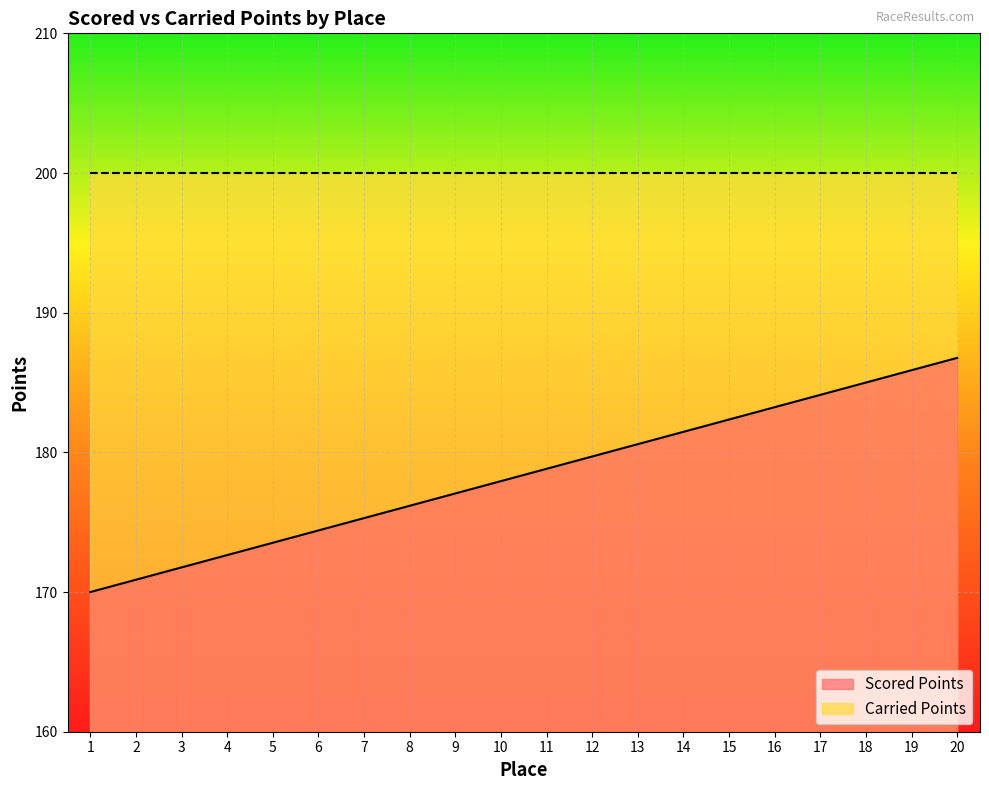

What is the sum of all values?

3567.6